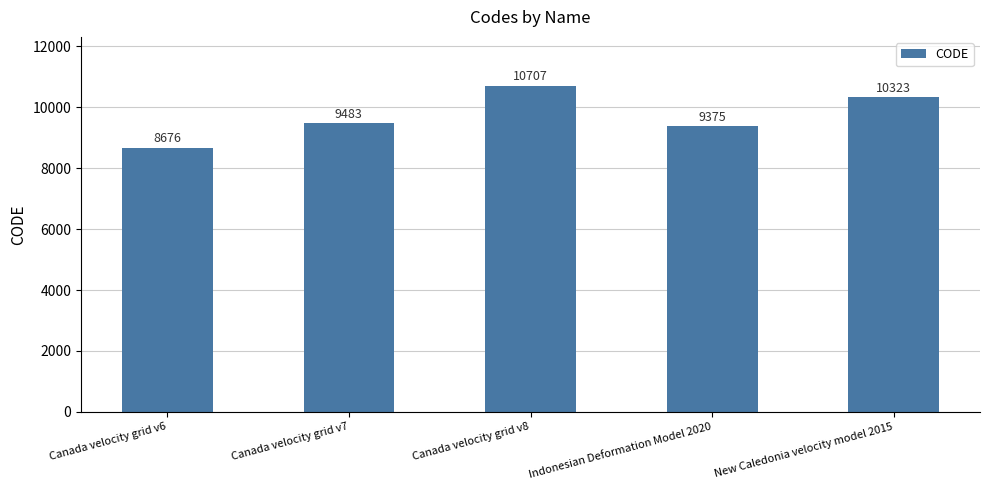

What is the value of the 5th bar from the left?

10323